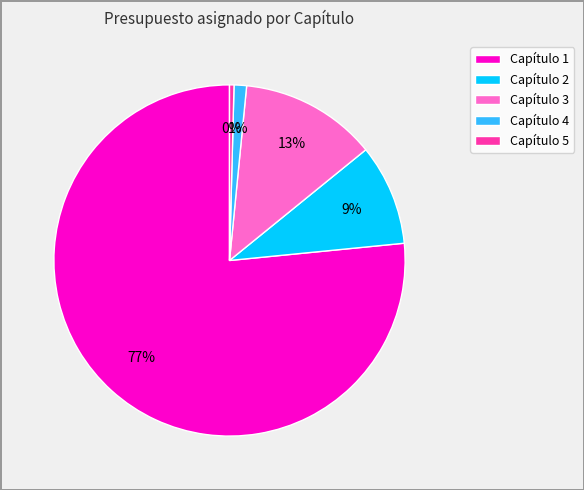

Is the sum of Capítulo 1 and Capítulo 2 greater than half?

Yes